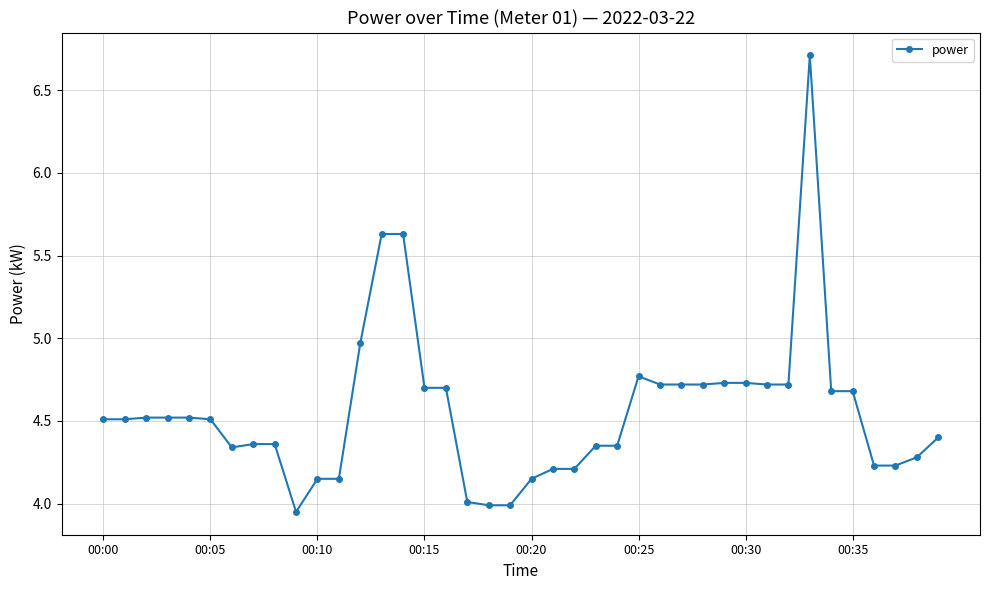

What is the greatest value displayed?

6.7